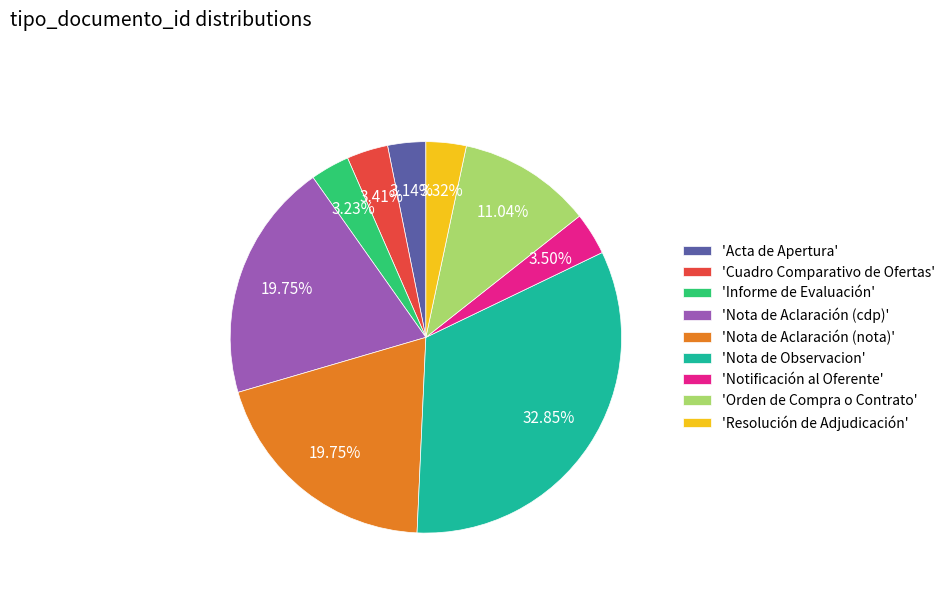

Which slice is the largest?

'Nota de Observacion'